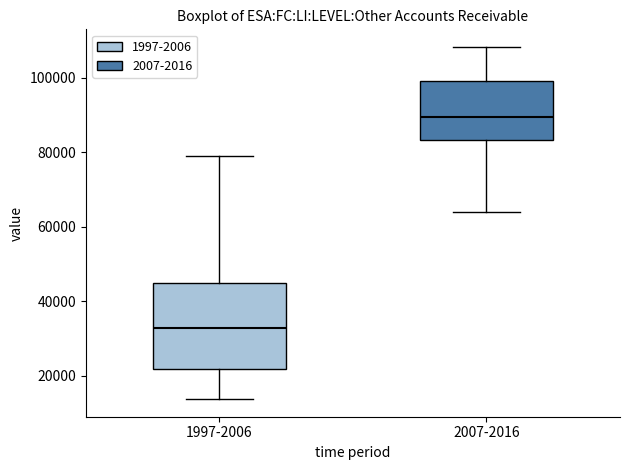

Which box has the lowest median line?

1997-2006